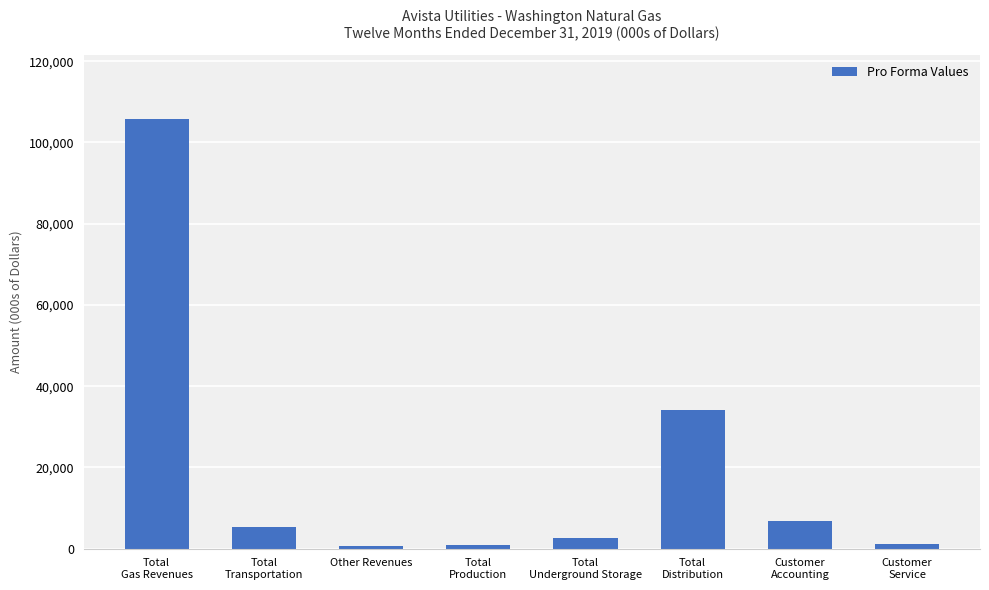

Where is the data nearest to the value 53200?

Total
Distribution